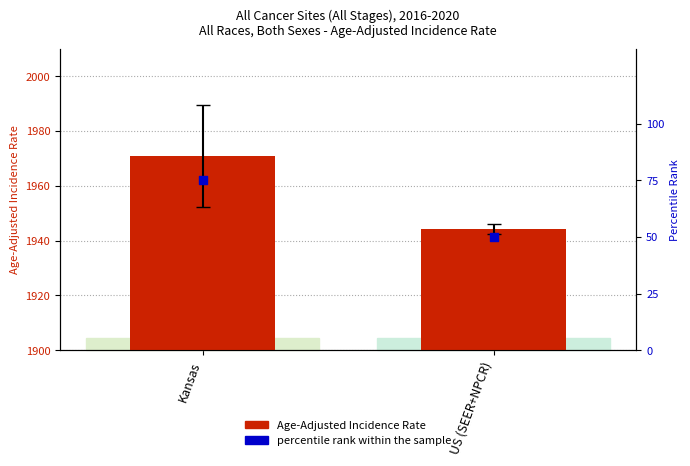

Which series has the largest total across all categories?

Age-Adjusted Incidence Rate